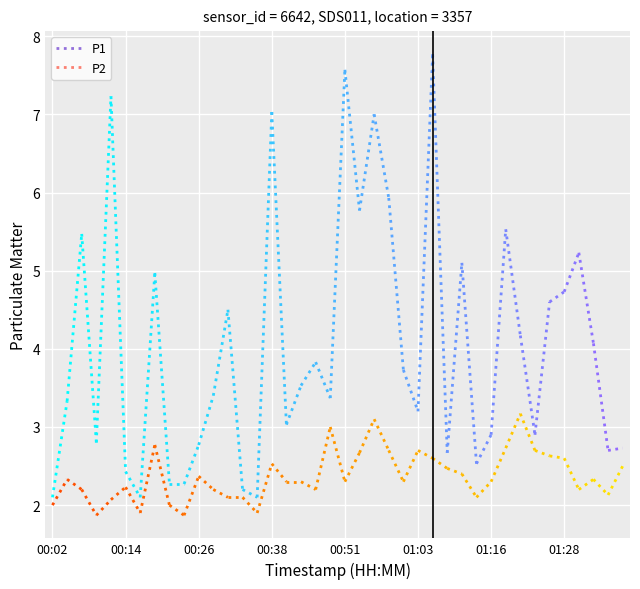

Reading left to right, transcribe all the data shown in this chart.

P1: 2.1	3.3	5.5	2.8	7.2	2.4	2.1	5.0	2.3	2.3	2.8	3.4	4.5	2.2	2.1	7.0	3.0	3.5	3.8	3.4	7.6	5.8	7.0	5.9	3.7	3.2	7.8	2.7	5.1	2.5	2.9	5.5	4.2	2.9	4.6	4.7	5.2	4.1	2.7	2.7
P2: 2.0	2.3	2.2	1.9	2.1	2.2	1.9	2.8	2.0	1.9	2.4	2.2	2.1	2.1	1.9	2.5	2.3	2.3	2.2	3.0	2.3	2.7	3.1	2.7	2.3	2.7	2.6	2.5	2.4	2.1	2.3	2.7	3.2	2.7	2.6	2.6	2.2	2.3	2.1	2.5